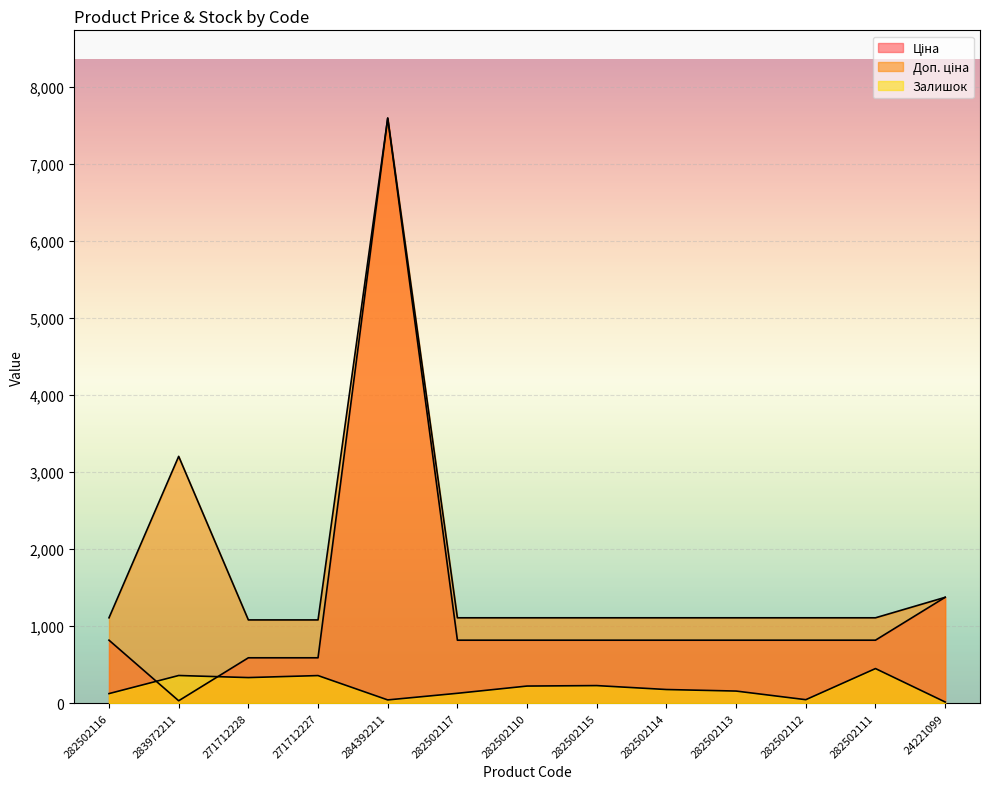

Does the chart display data point markers on the line(s)?

No